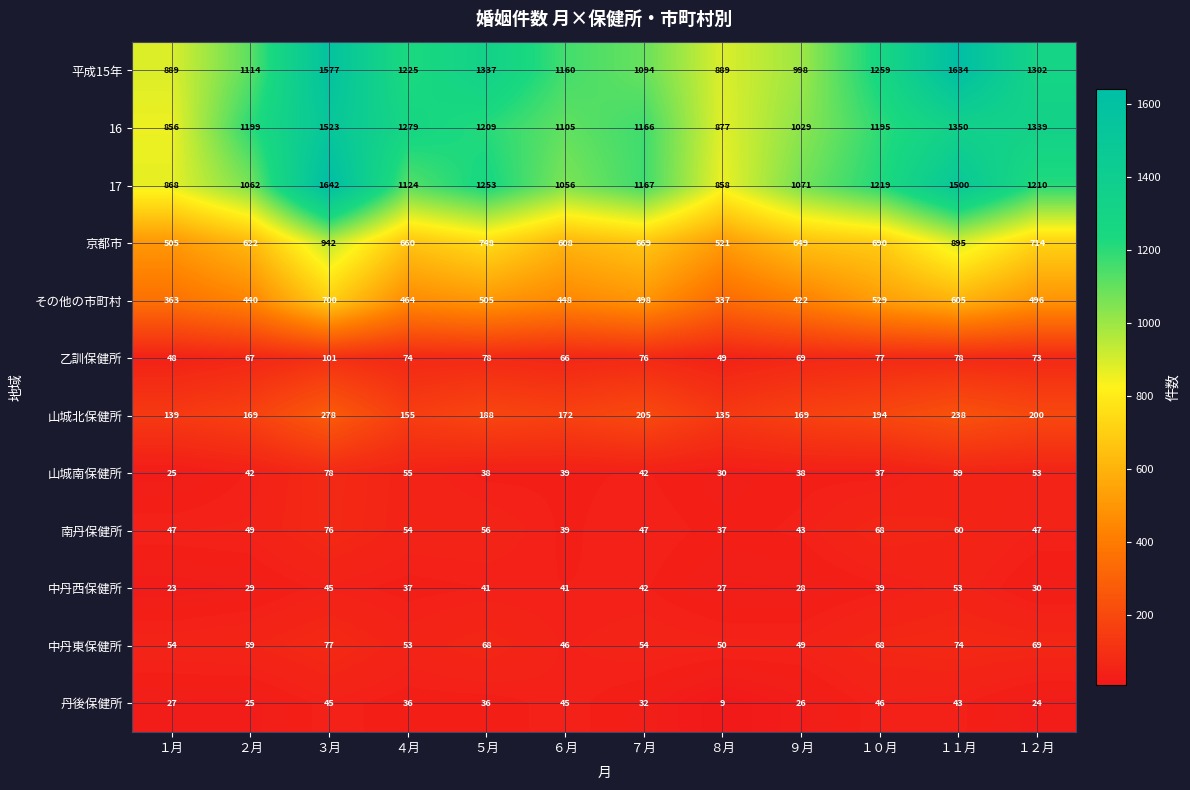

Which label corresponds to the smallest value in the chart?

８月